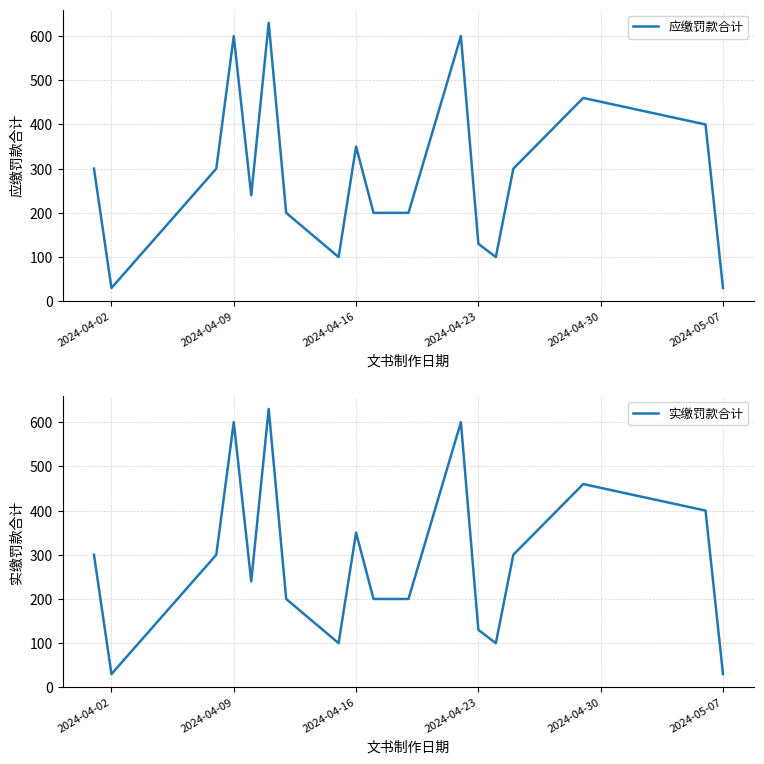

What is the value of the 应缴罚款合计 point at the 9th from the left?

350